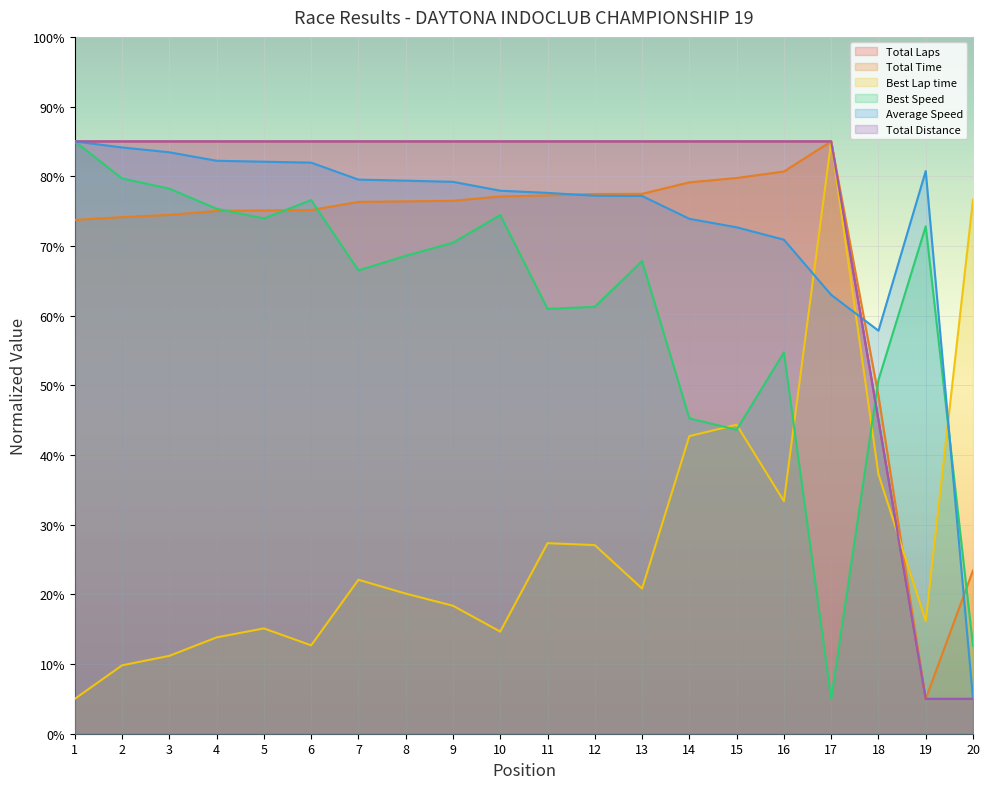

Where is Average Speed nearest to the value 45?

18